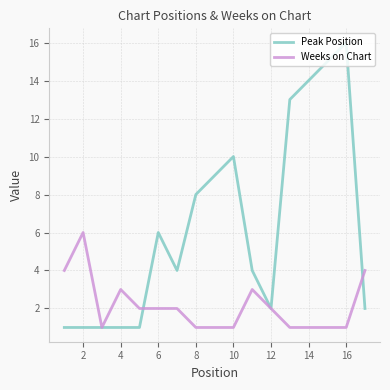

List the series in order of their peak value, lowest first.

Weeks on Chart, Peak Position